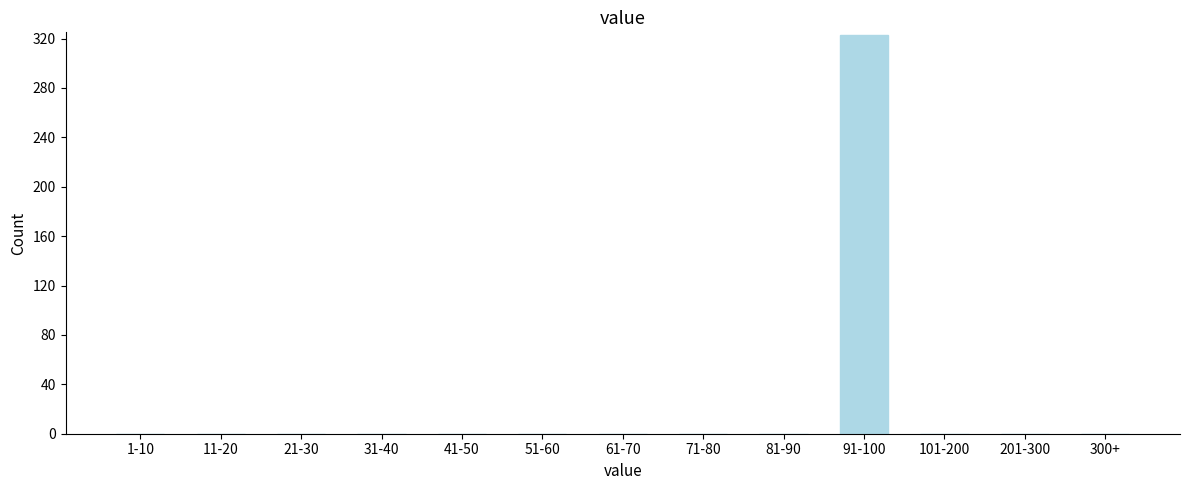

Reading left to right, list all the values displayed in this chart.

1-10=0	11-20=0	21-30=0	31-40=0	41-50=0	51-60=0	61-70=0	71-80=0	81-90=0	91-100=323	101-200=0	201-300=0	300+=0